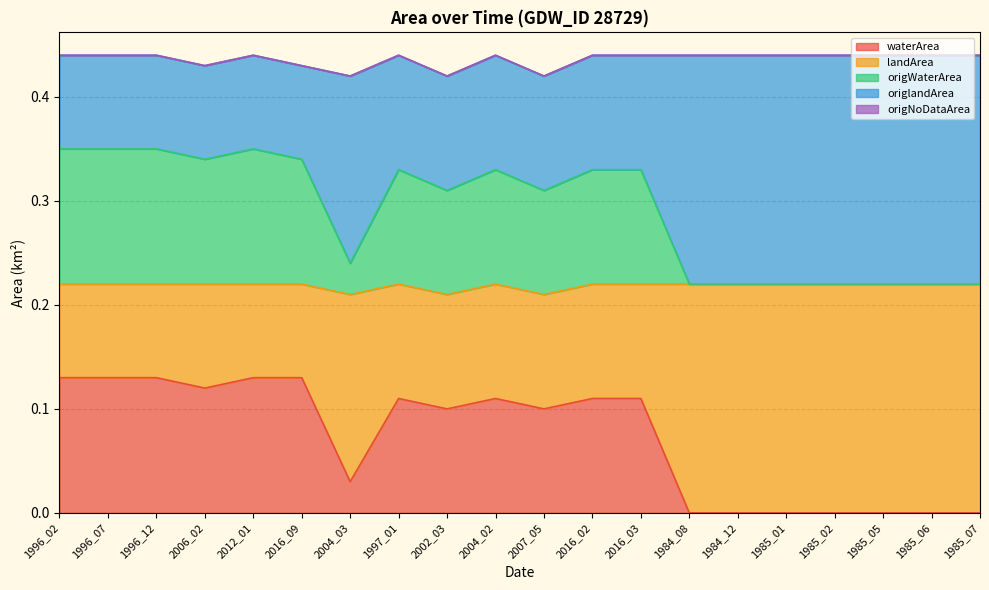

Rank the series at 2012_01 from highest to lowest value.

waterArea, origWaterArea, landArea, origlandArea, origNoDataArea